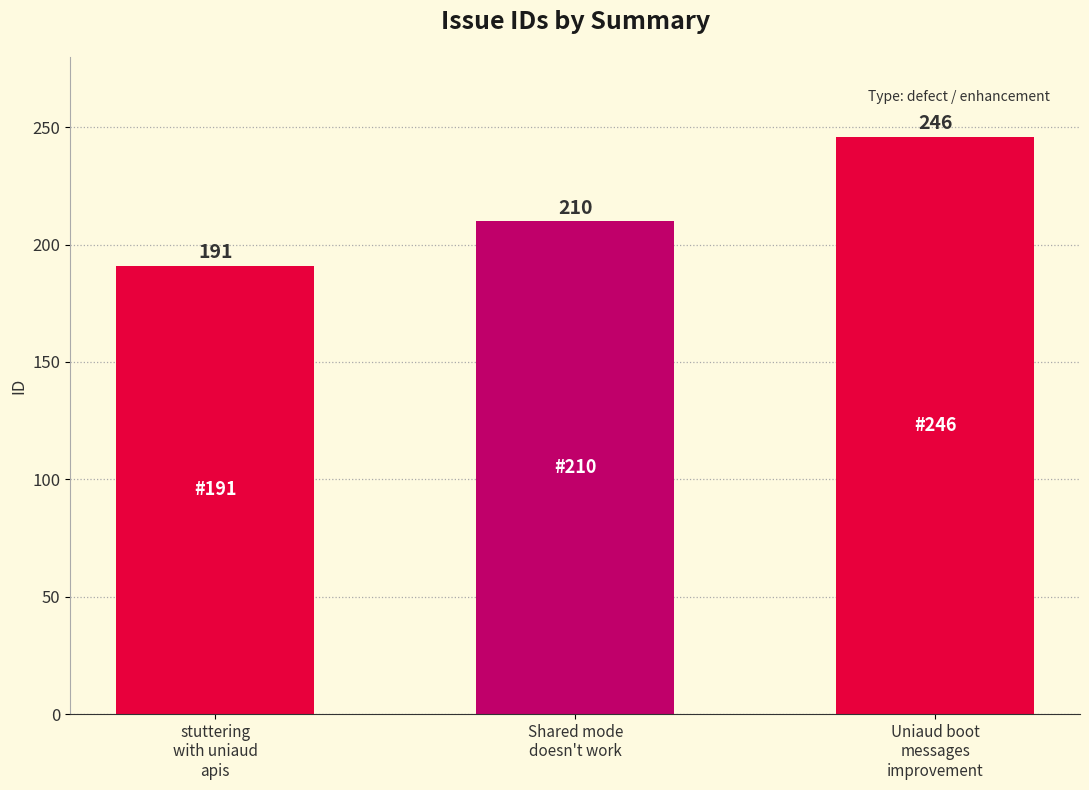

What is the sum of all values?

647